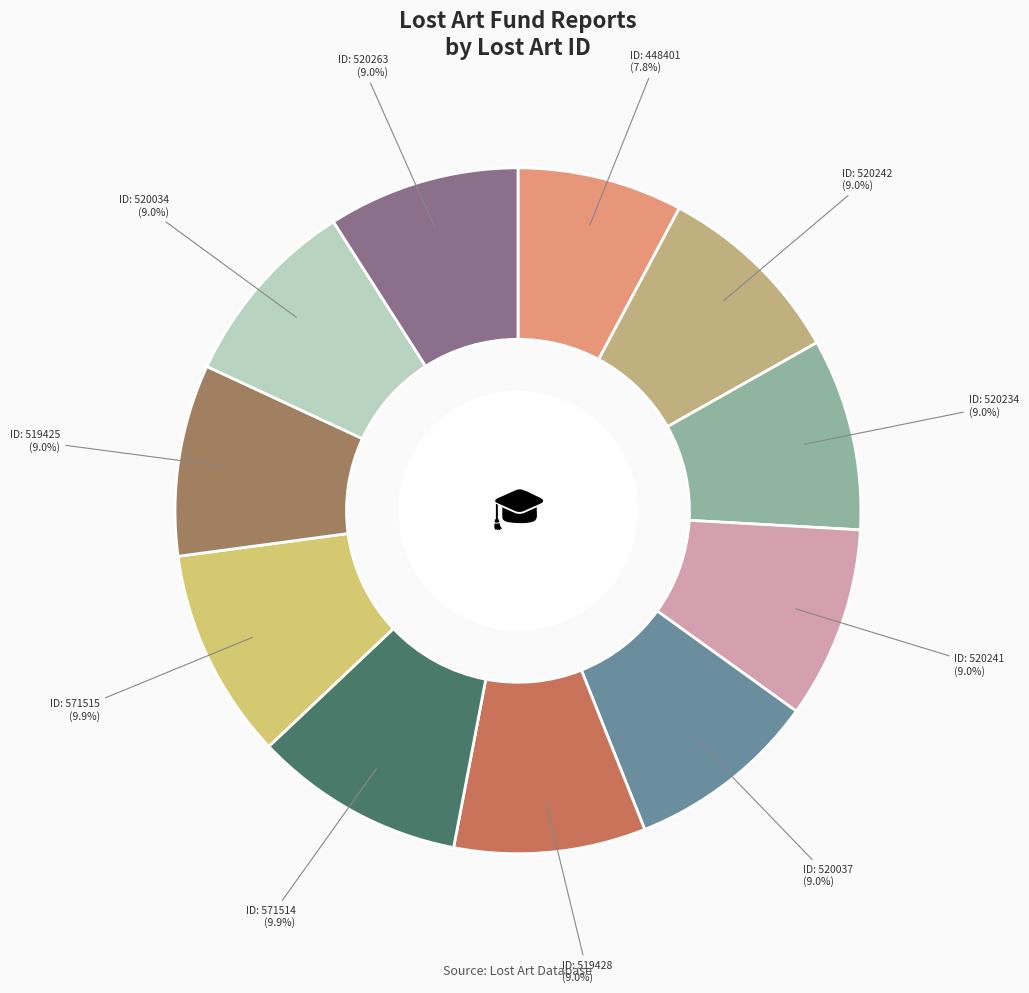

How many segments does this pie chart have?

11